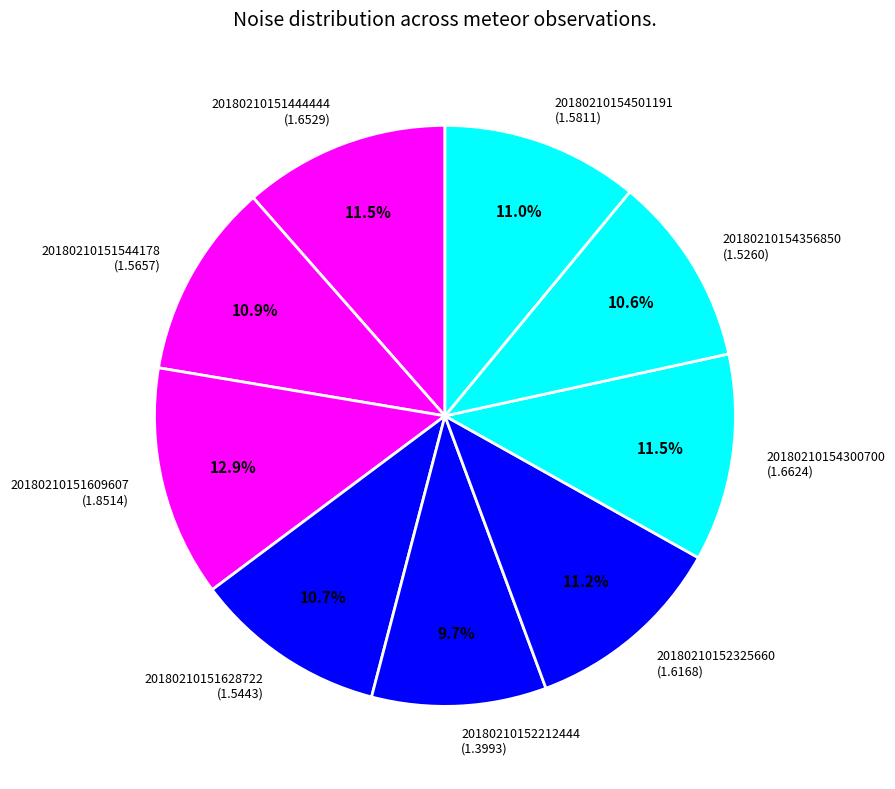

Approximately how many times larger is the value at 20180210154300700 compared to 20180210151444444?

1.0